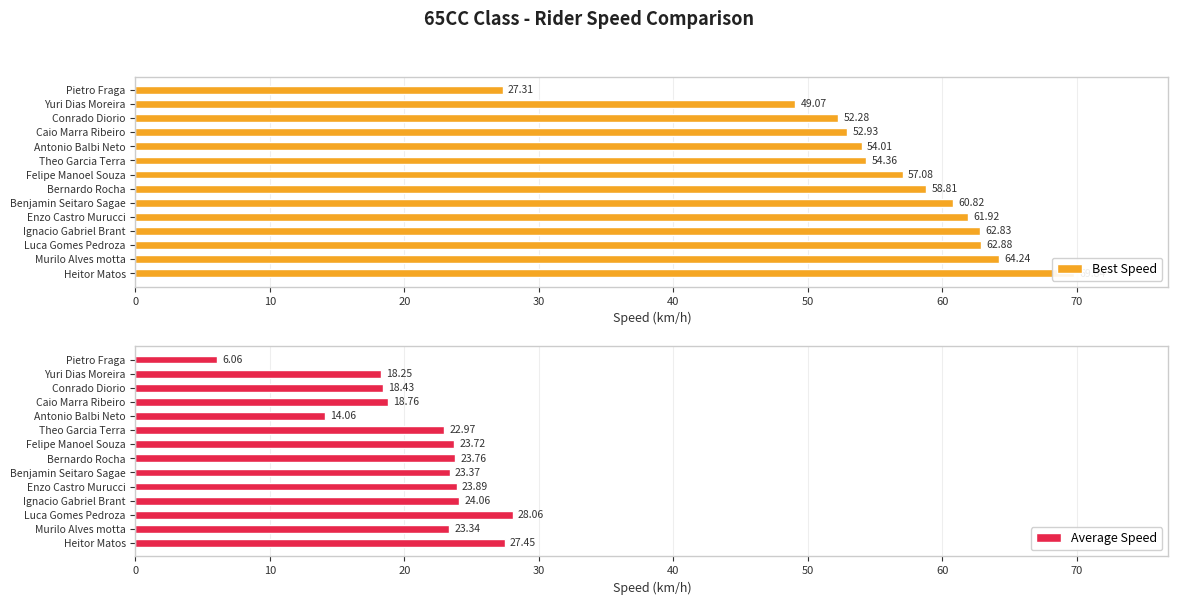

What is the maximum value shown in the chart?

69.8